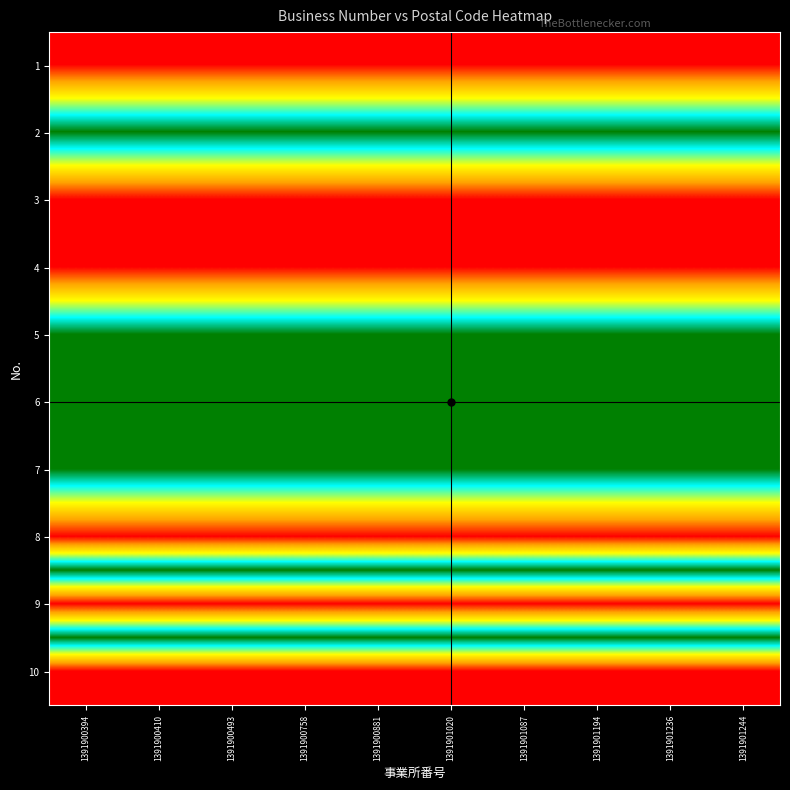

Which series has the largest total across all categories?

4